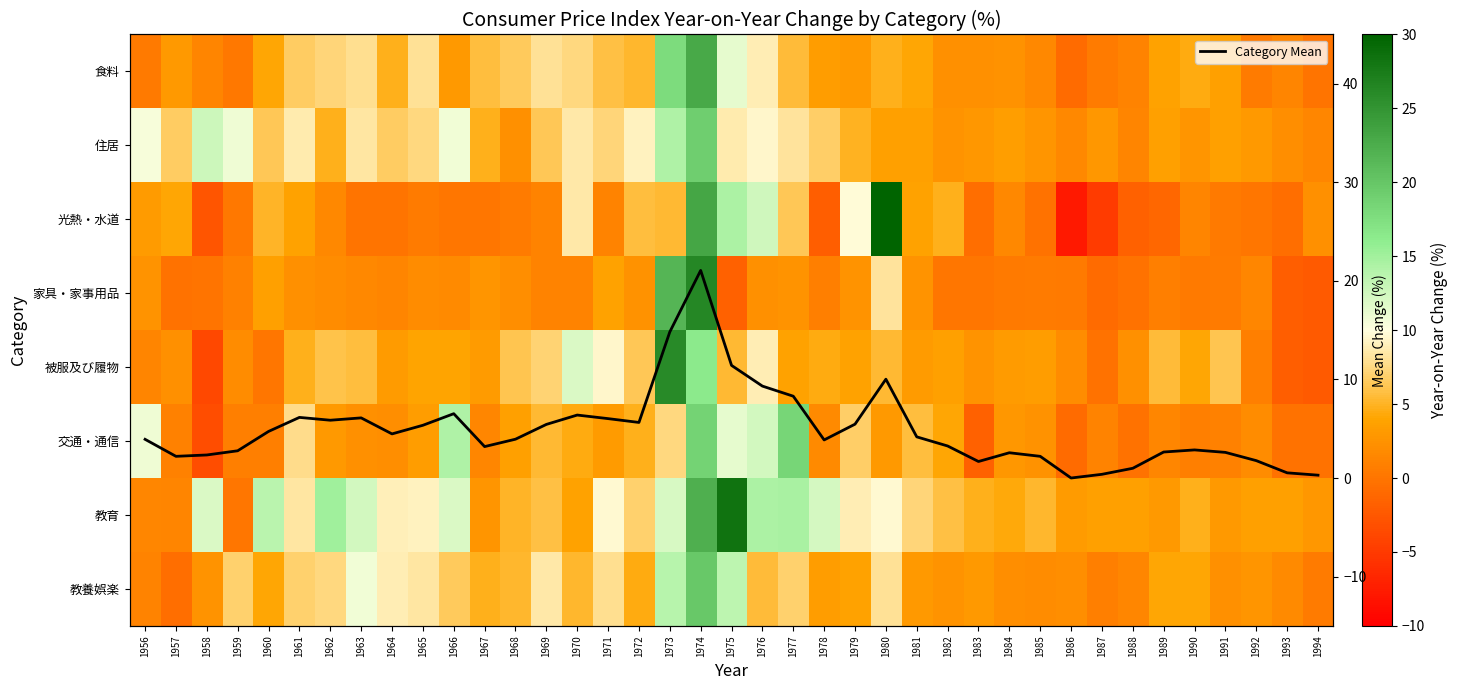

Which series has the largest range (max minus min)?

光熱・水道